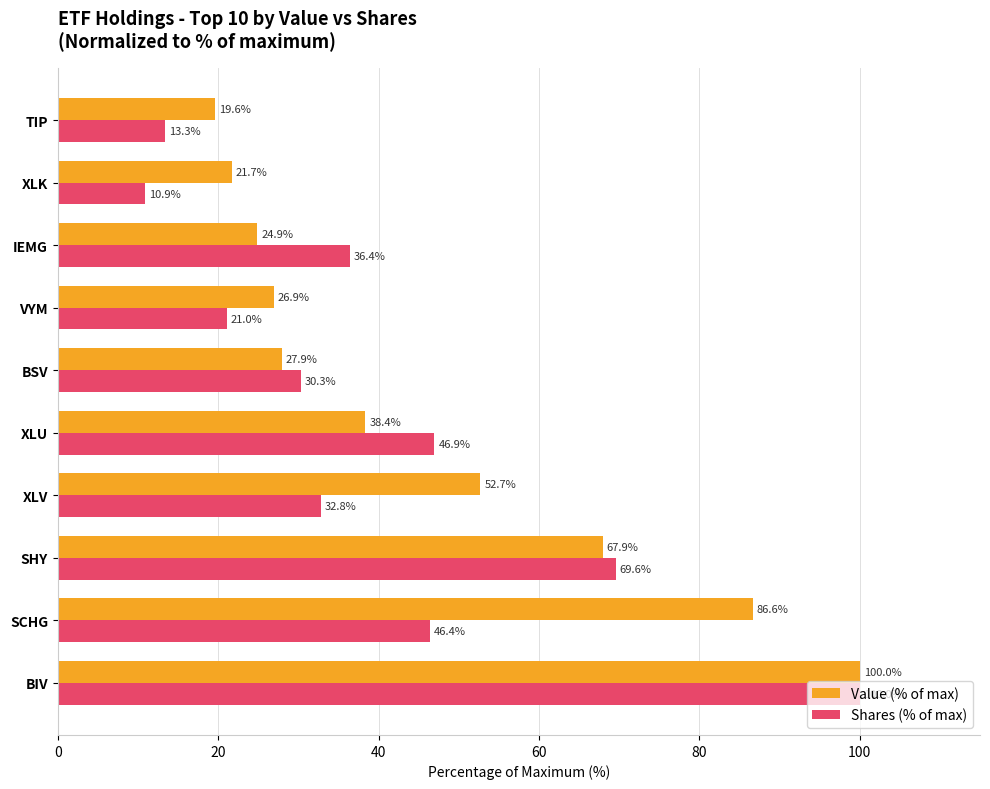

How many data points does each series have?

10